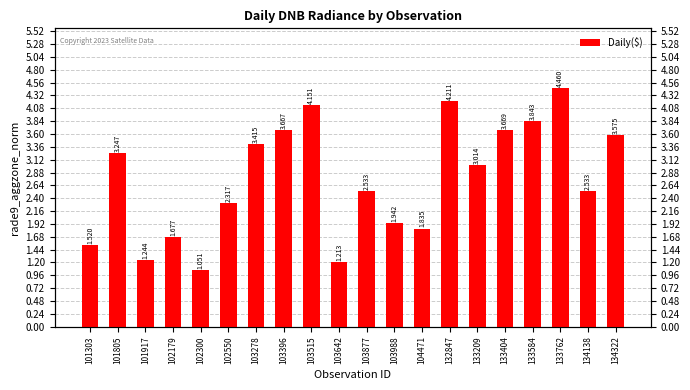

What is the change in value from 101805 to 133209?

-0.2